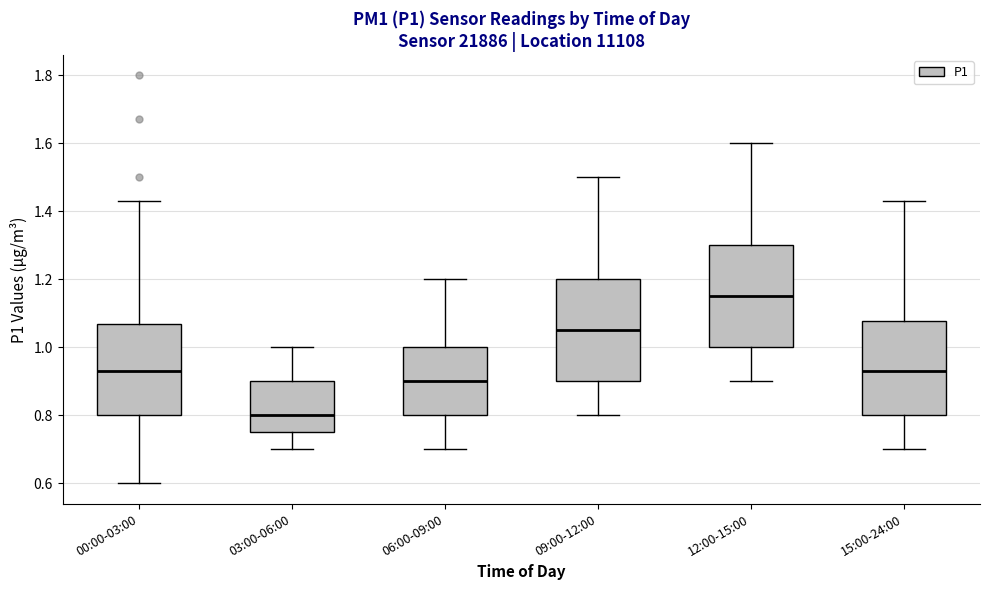

Reading left to right, transcribe this box plot: for each box, give where its median line is, the range the box spans, and where its two whiskers end, as read against the y-axis. The values are not printed on the chart, so give them approximately, as read against the axis.

00:00-03:00: median 0.94, box 0.80 to 1.08, whiskers 0.60 to 1.44
03:00-06:00: median 0.80, box 0.76 to 0.90, whiskers 0.70 to 1.00
06:00-09:00: median 0.90, box 0.80 to 1.00, whiskers 0.70 to 1.20
09:00-12:00: median 1.06, box 0.90 to 1.20, whiskers 0.80 to 1.50
12:00-15:00: median 1.16, box 1.00 to 1.30, whiskers 0.90 to 1.60
15:00-24:00: median 0.94, box 0.80 to 1.08, whiskers 0.70 to 1.44